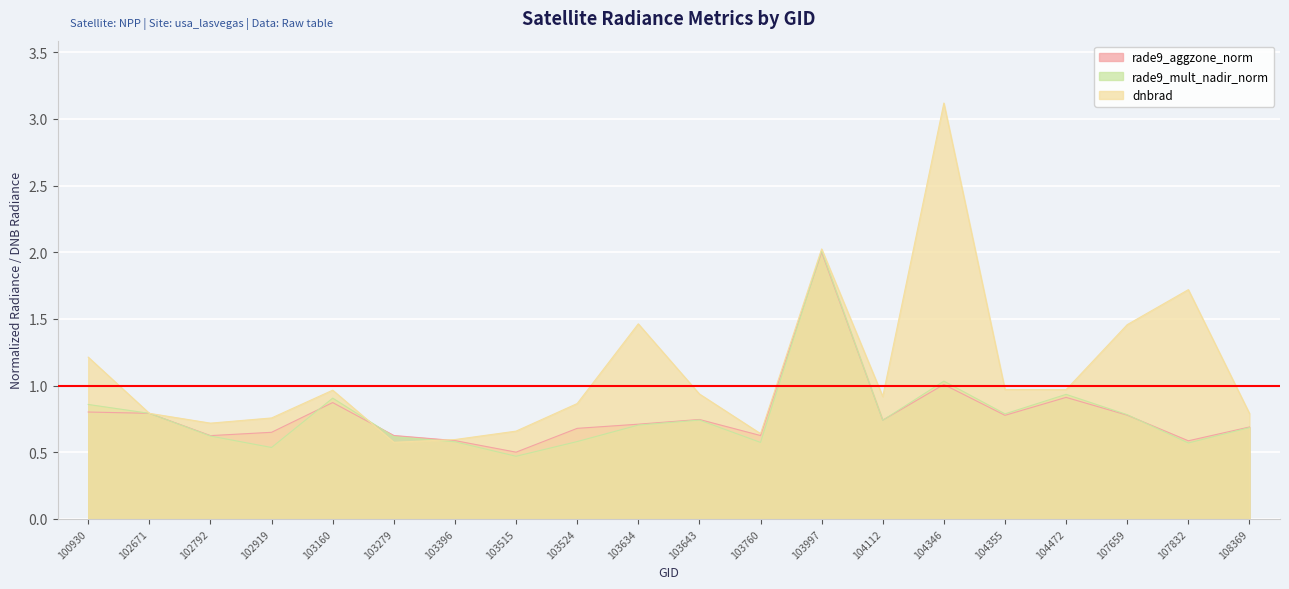

Does the chart display data point markers on the line(s)?

No